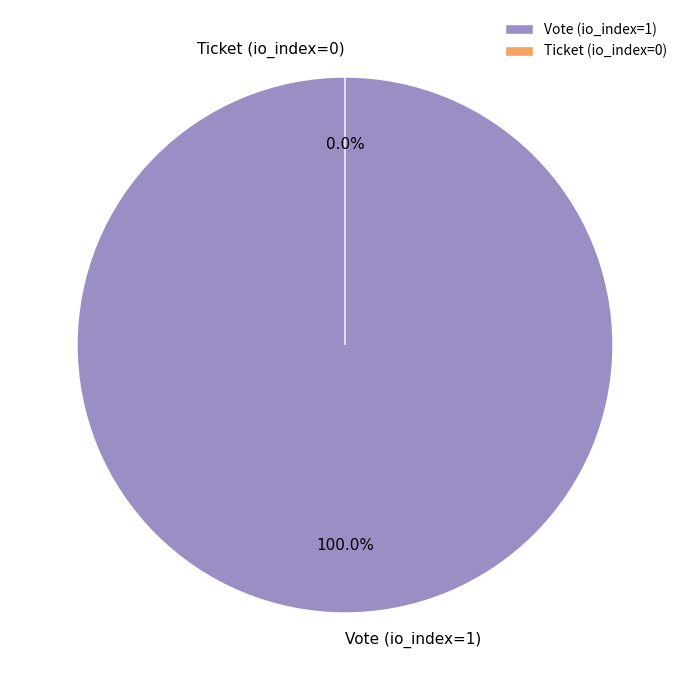

Which slice is the smallest?

Ticket (io_index=0)